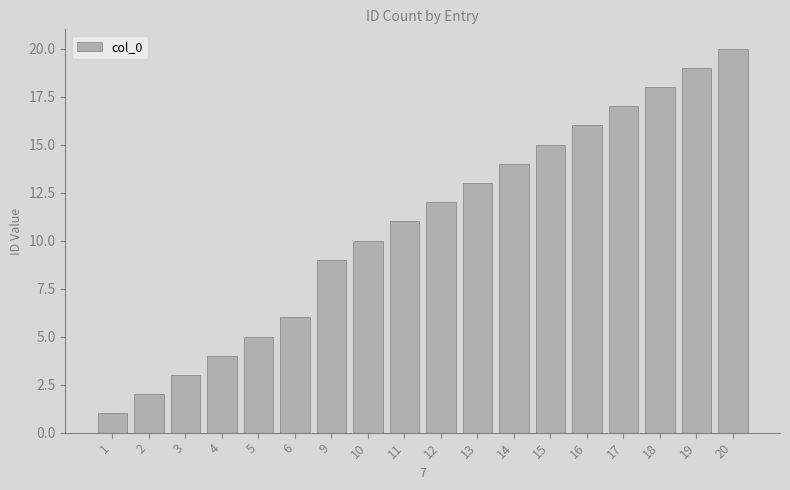

What is the change in value from 14 to 16?

+2